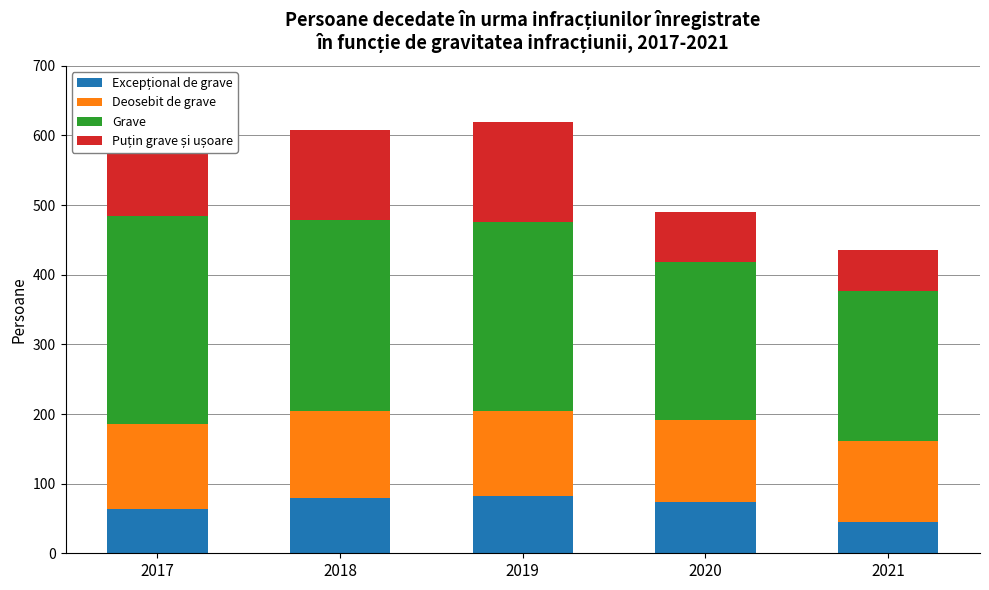

What is the total value across all series at 2021?

436